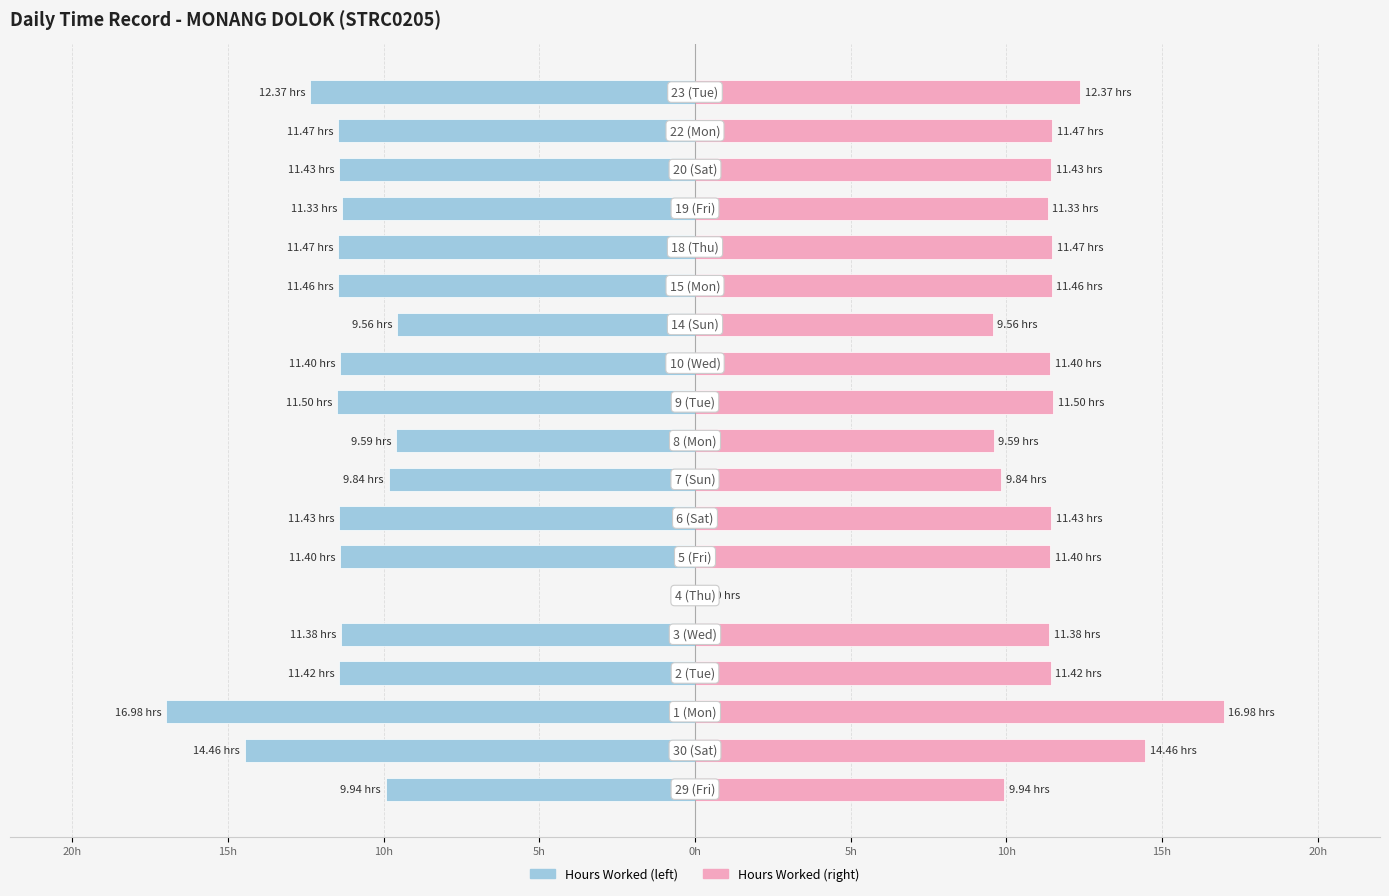

Which series has the largest range (max minus min)?

Hours Worked